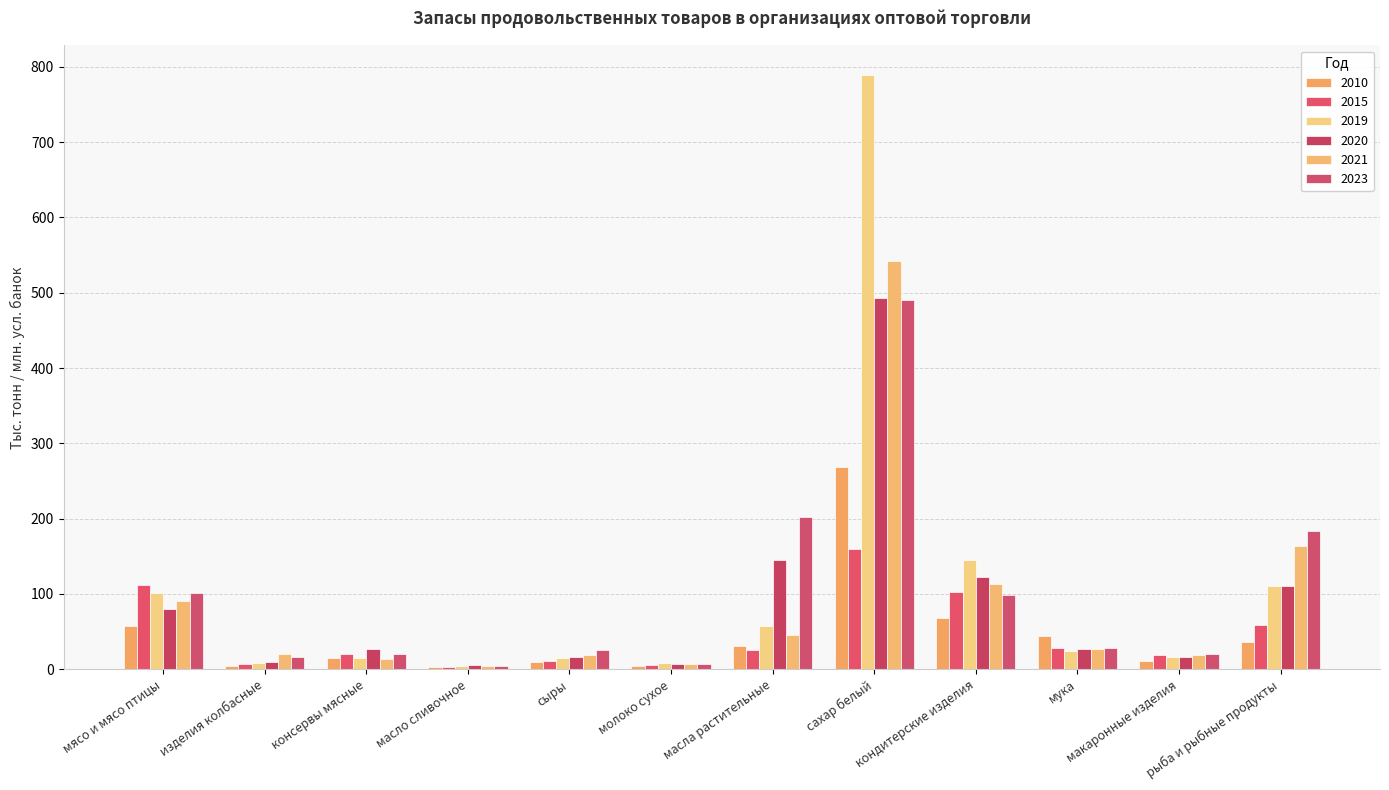

What is the total value across all series at макаронные изделия?

101.8